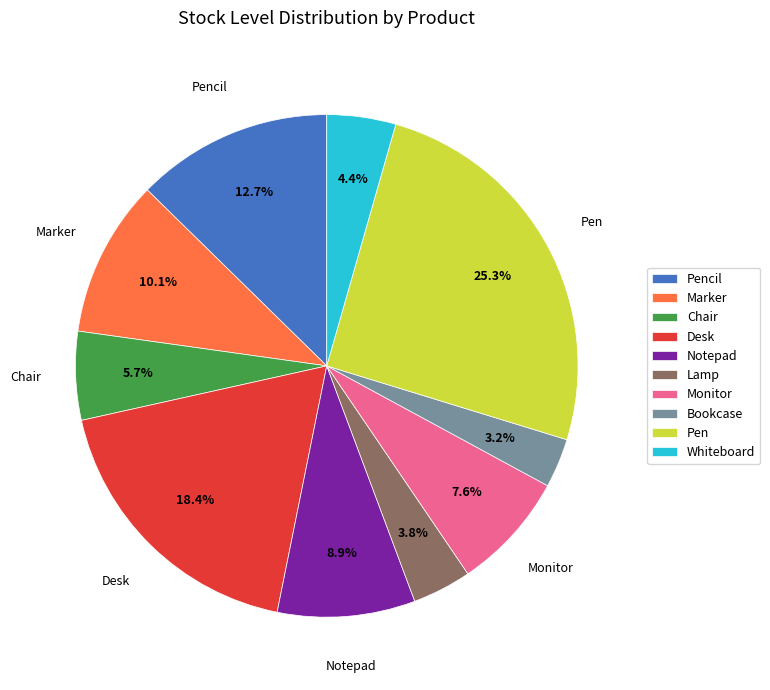

To the nearest percent, what is the combined percentage of Whiteboard and Pen?

30%